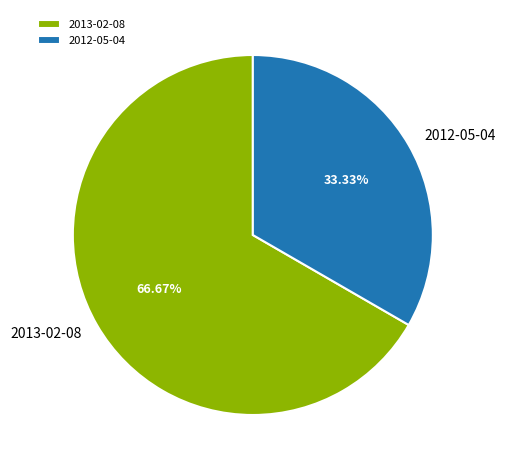

Approximately how many times larger is the value at 2013-02-08 compared to 2012-05-04?

2.0